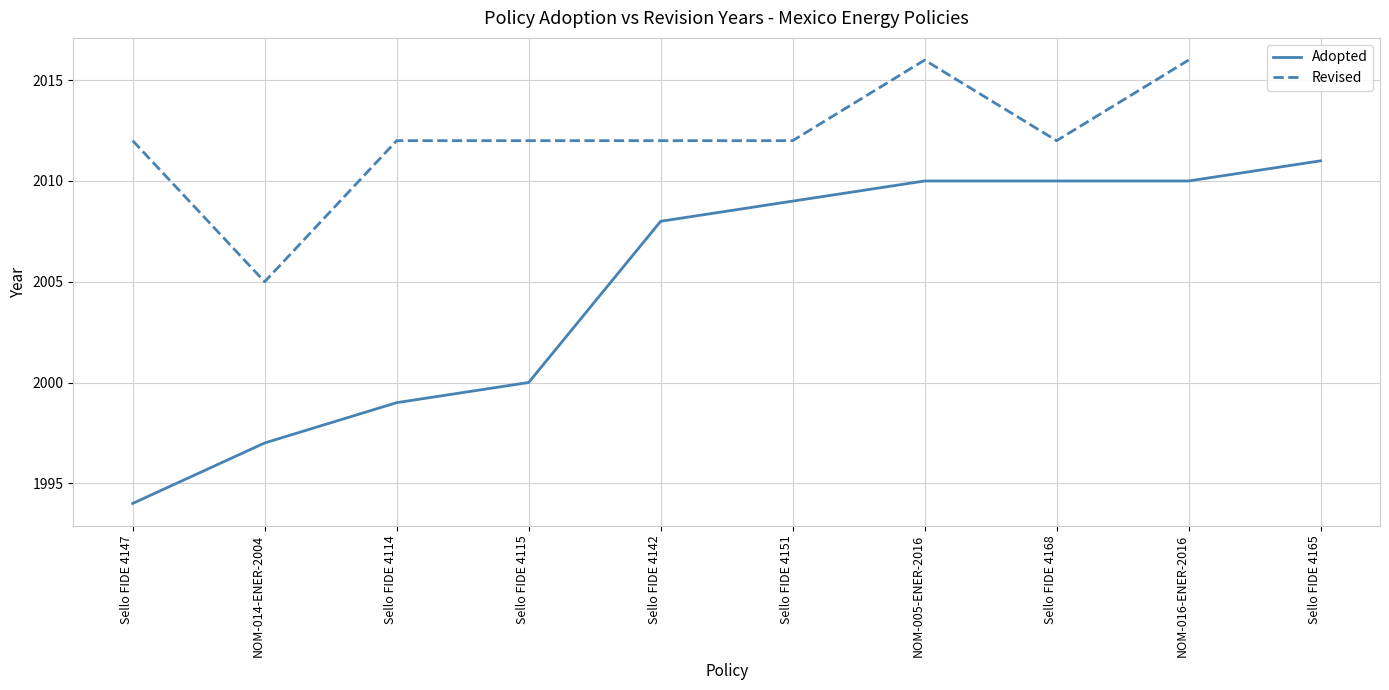

What is the approximate value of Revised at NOM-016-ENER-2016?

2016.0